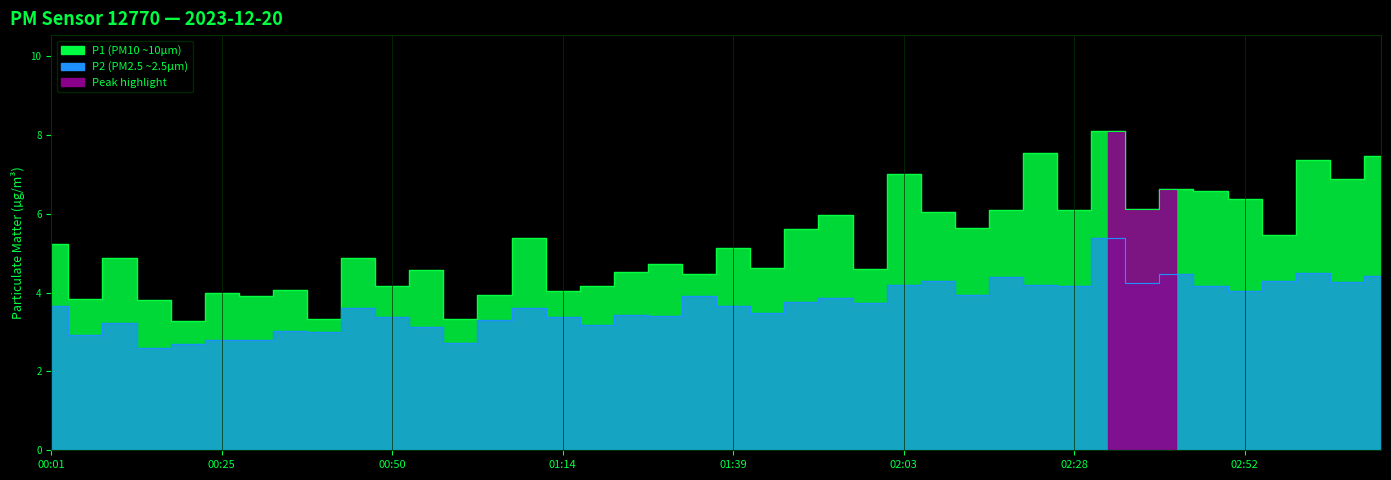

True or false: P2 and P1 intersect in this chart.

False